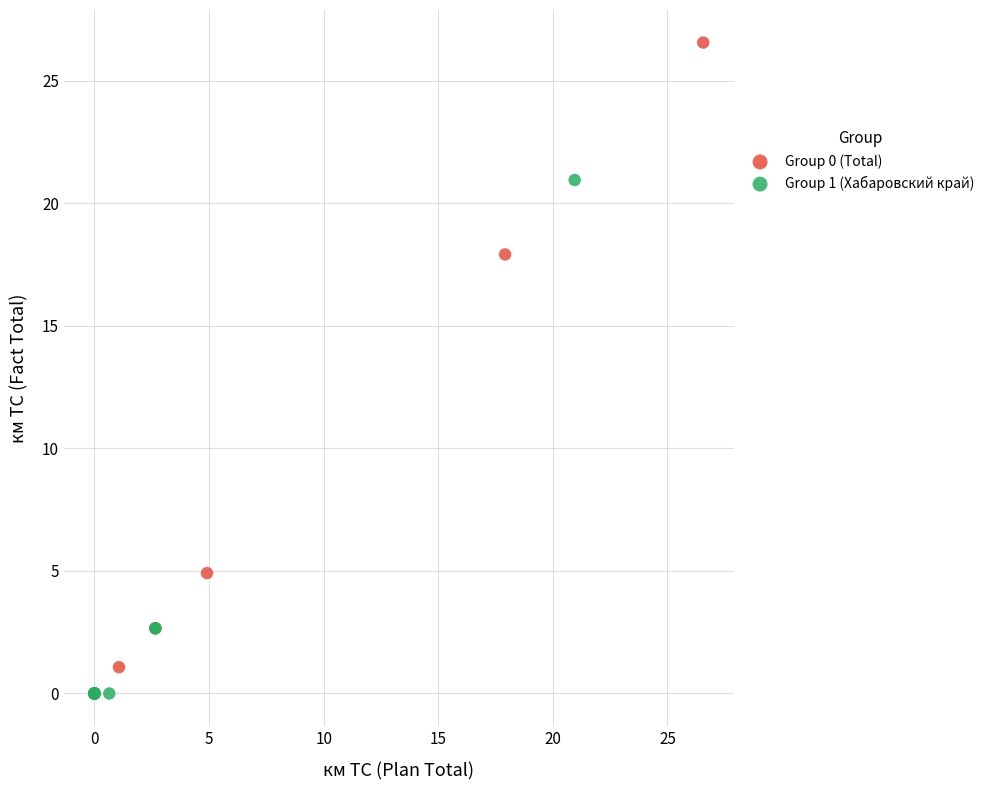

Which series contains the highest Y value?

Group 0 (Total)